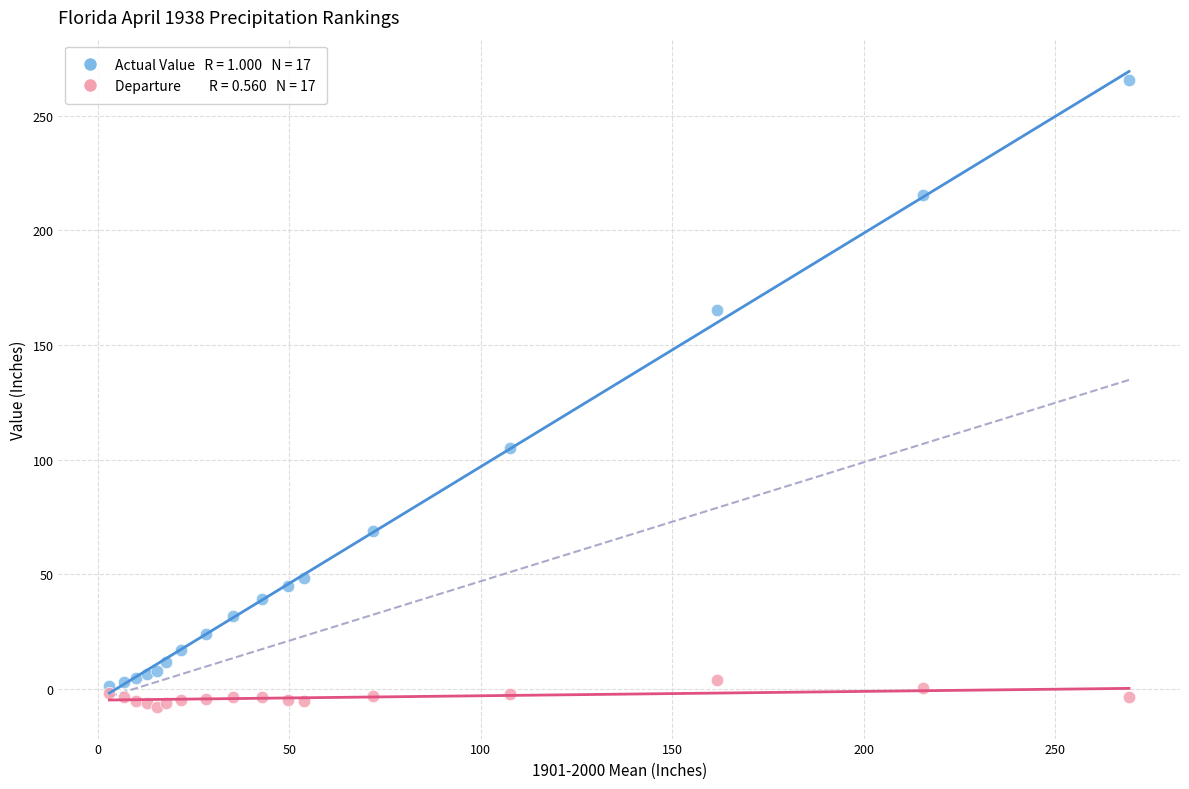

Across all series, what Y value is closest to 128?

105.2